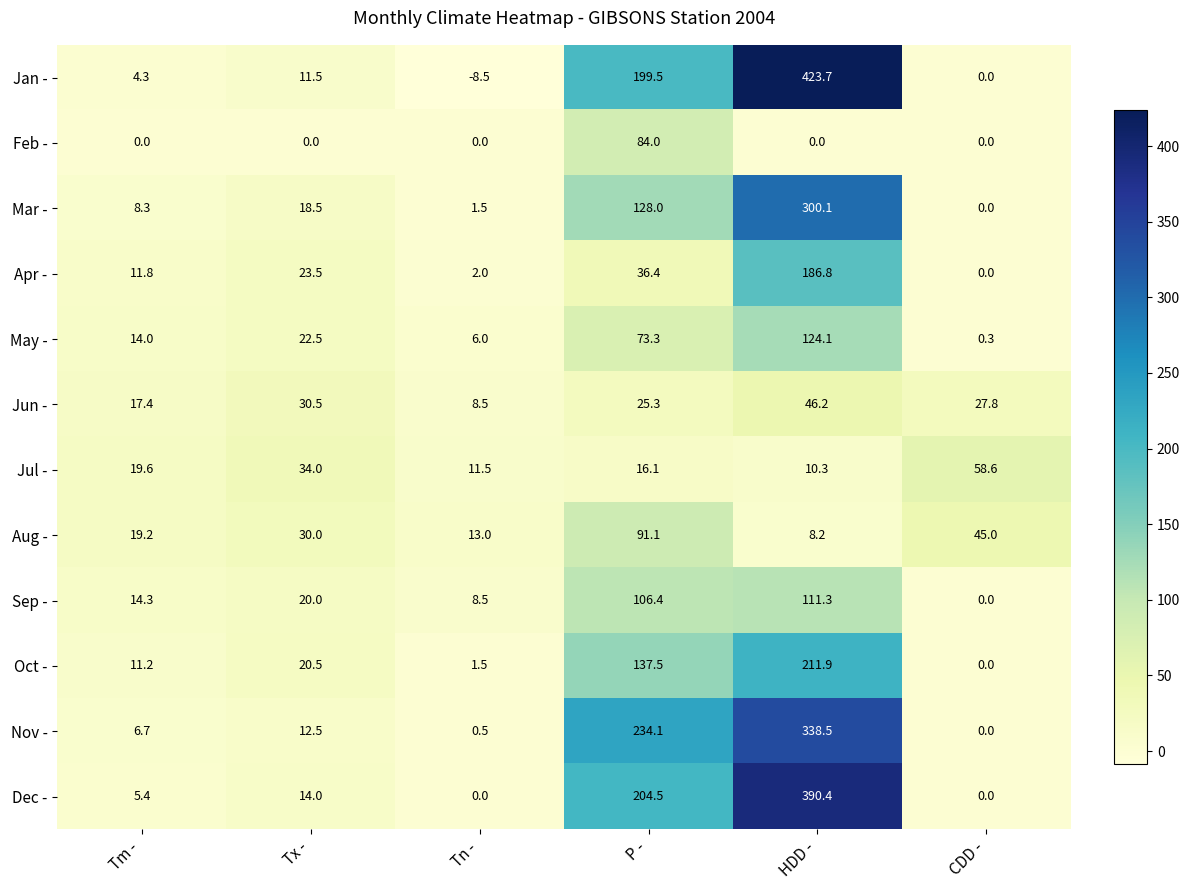

What is the difference between the maximum and minimum values in the Apr - series?

186.8